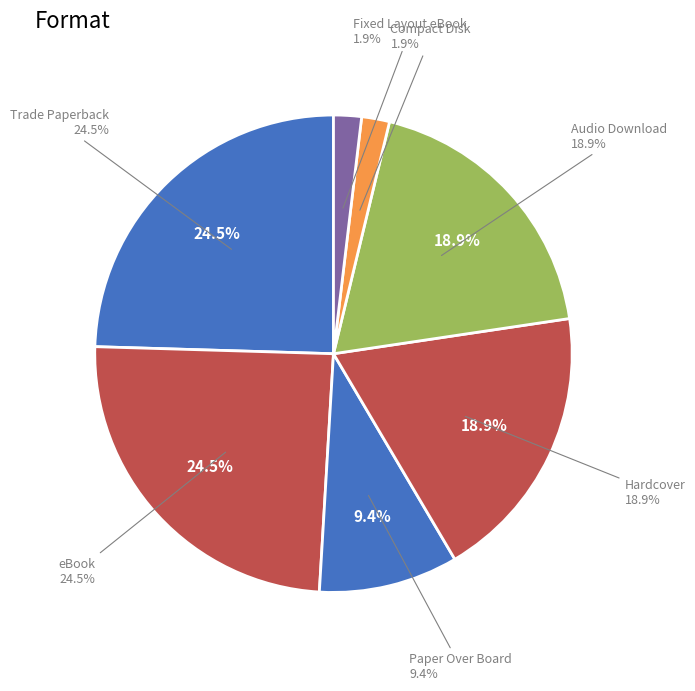

How many slices are in this pie chart?

7